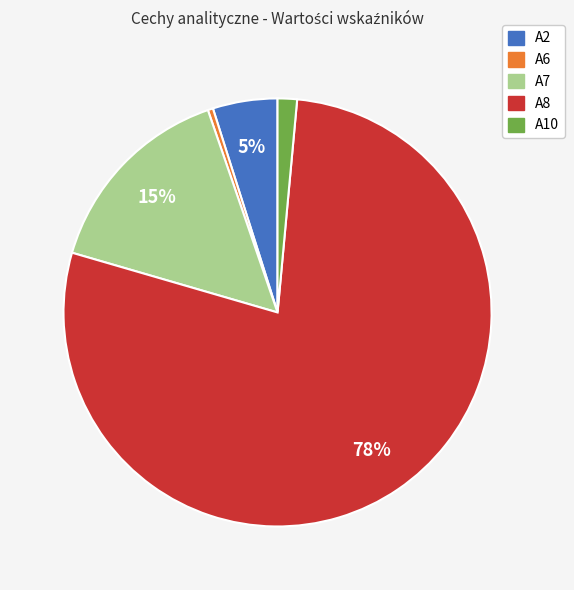

What is the smallest slice in the pie chart?

A6